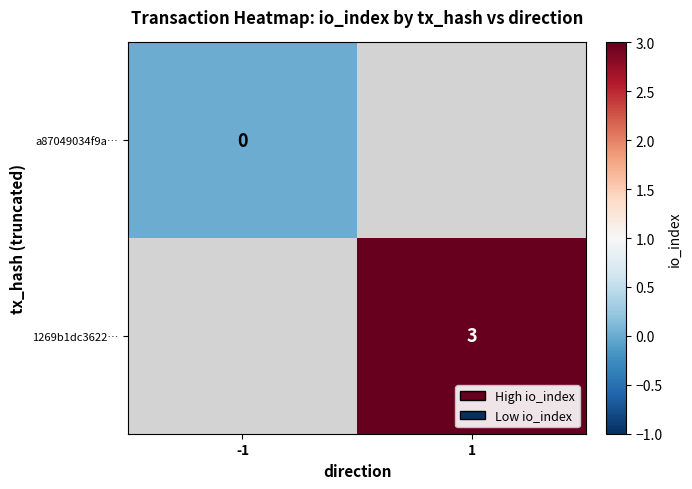

Which label corresponds to the smallest value in the chart?

-1